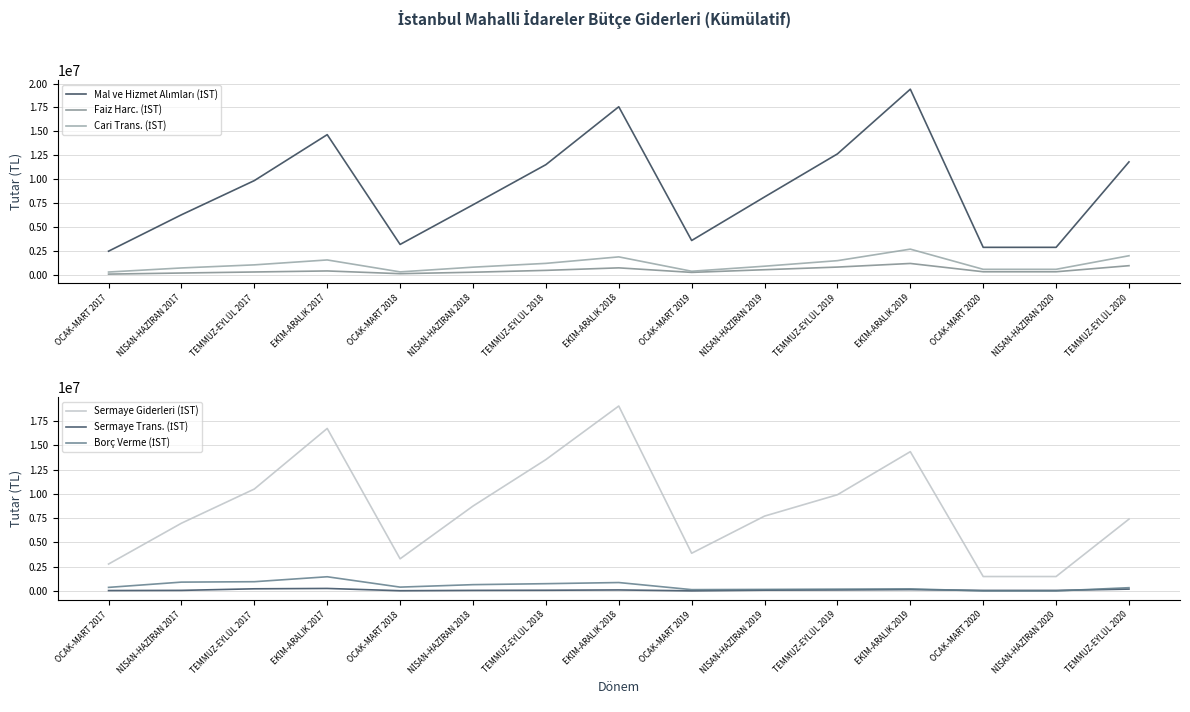

How many lines are shown in the chart?

6